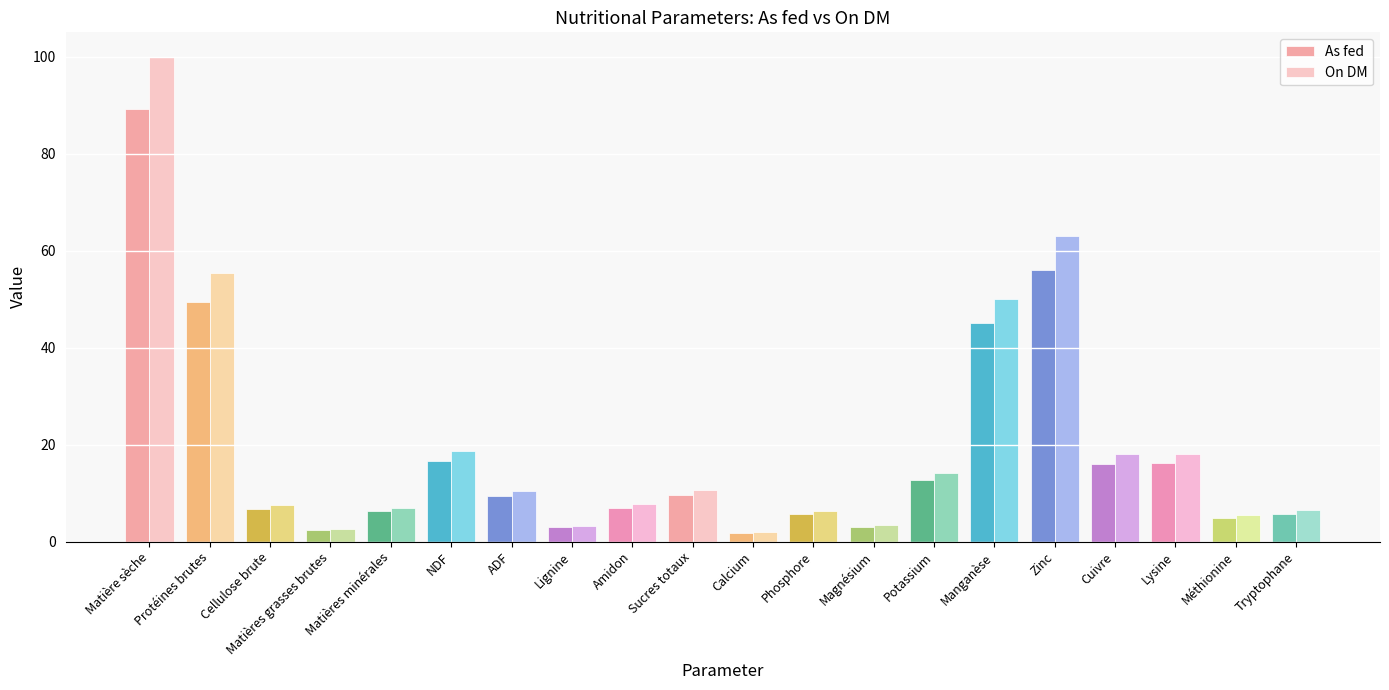

At which label does As fed first exceed 9?

Matière sèche